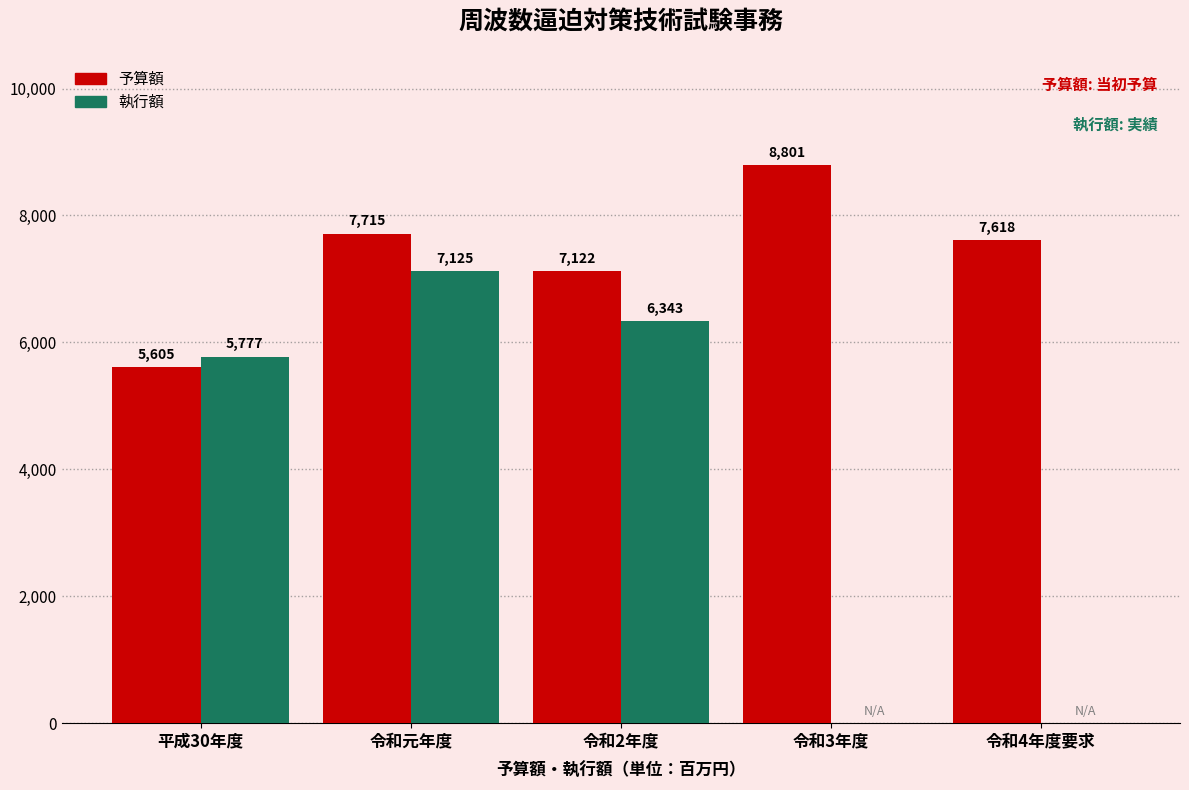

Reading left to right, extract all data points from this chart.

予算額: 平成30年度=5605	令和元年度=7715	令和2年度=7122	令和3年度=8801	令和4年度要求=7618
執行額: 平成30年度=5777	令和元年度=7125	令和2年度=6343	令和3年度=0	令和4年度要求=0